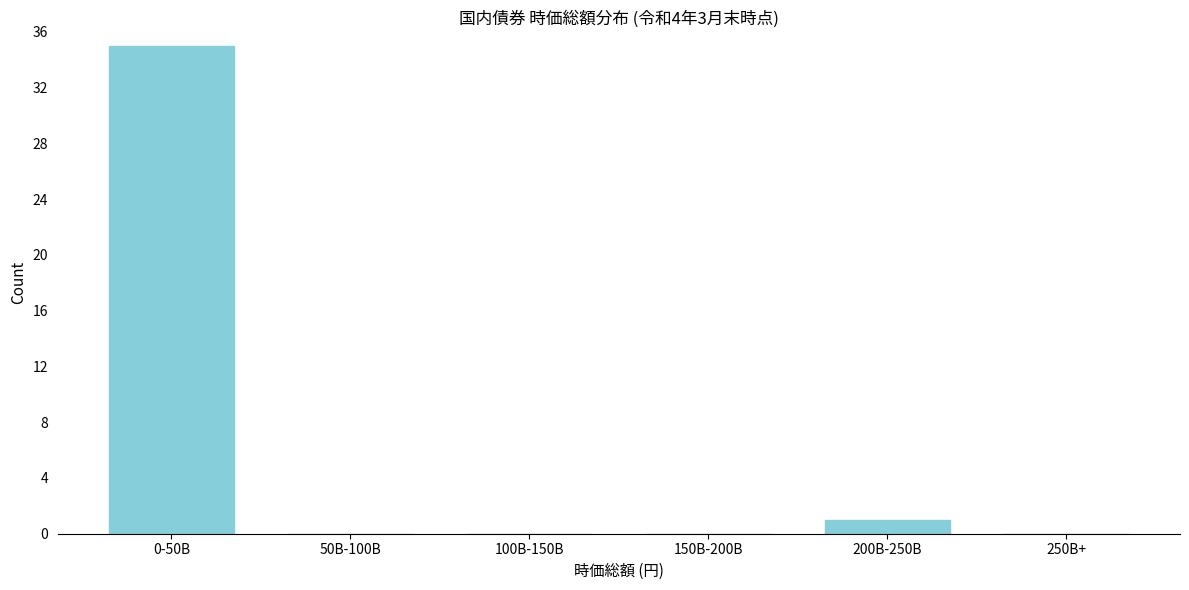

Reading left to right, extract all data points from this chart.

0-50B=35	50B-100B=0	100B-150B=0	150B-200B=0	200B-250B=1	250B+=0